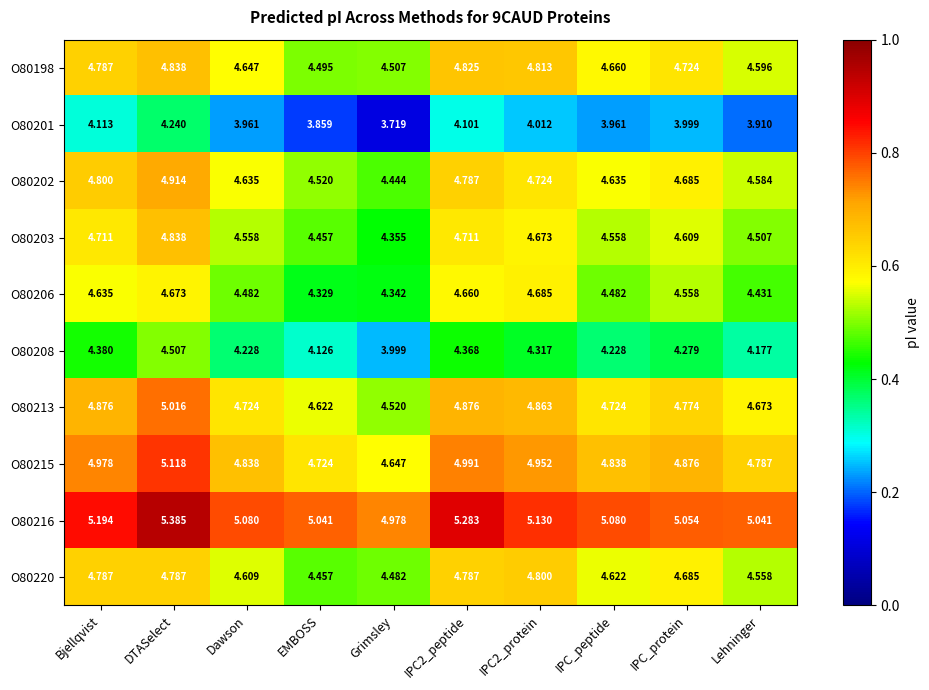

At which category is the sum across all series the highest?

DTASelect